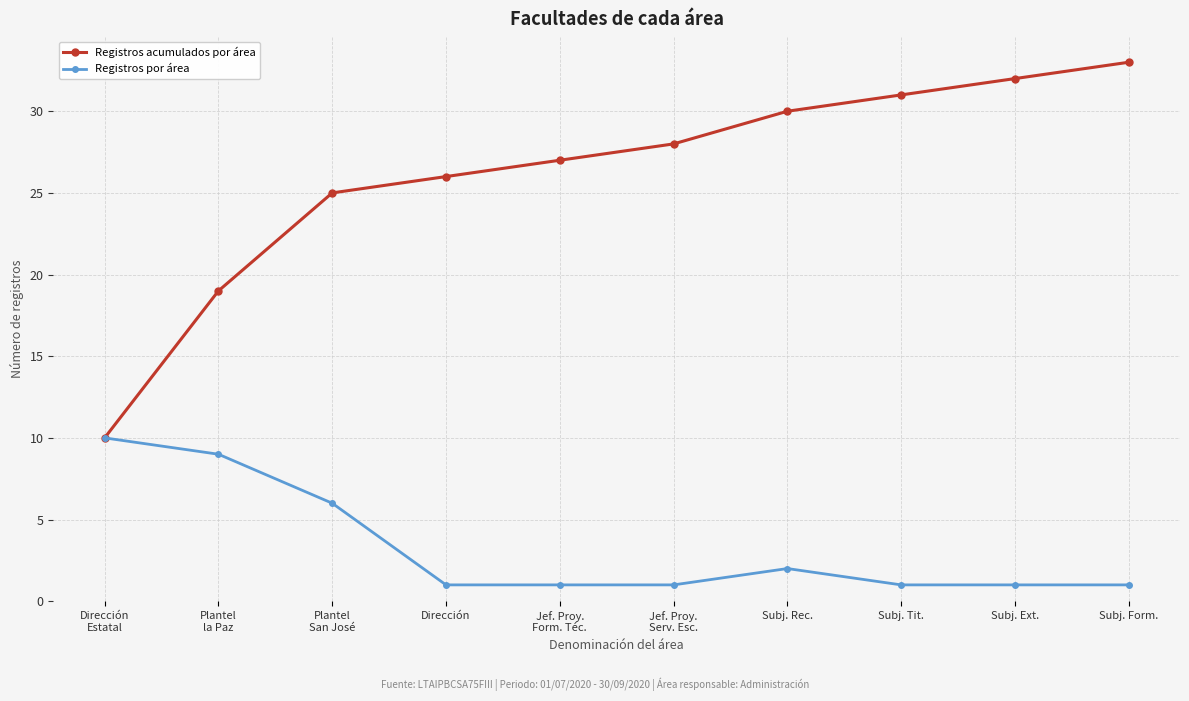

At which category is the sum across all series the highest?

Subj. Form.